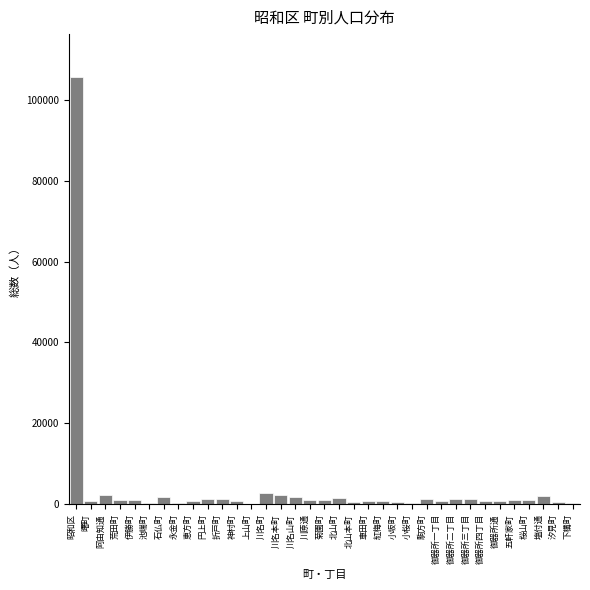

What is the sum of all values?

144036